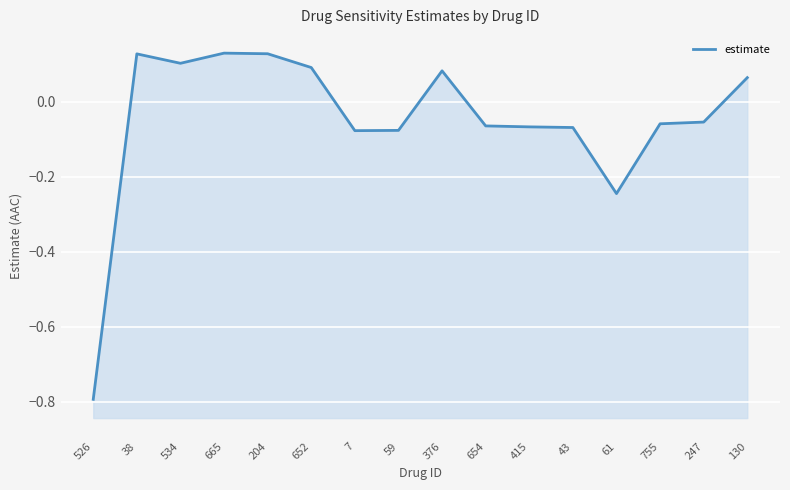

What is the smallest value displayed?

-0.8